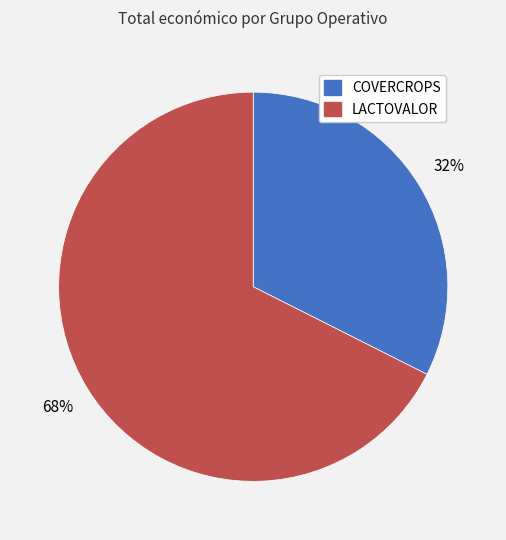

Count the number of slices in the pie.

2